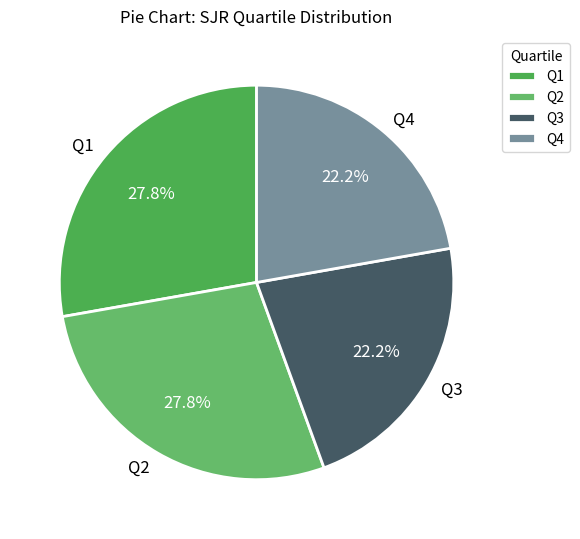

Is Q4 the majority of the pie?

No